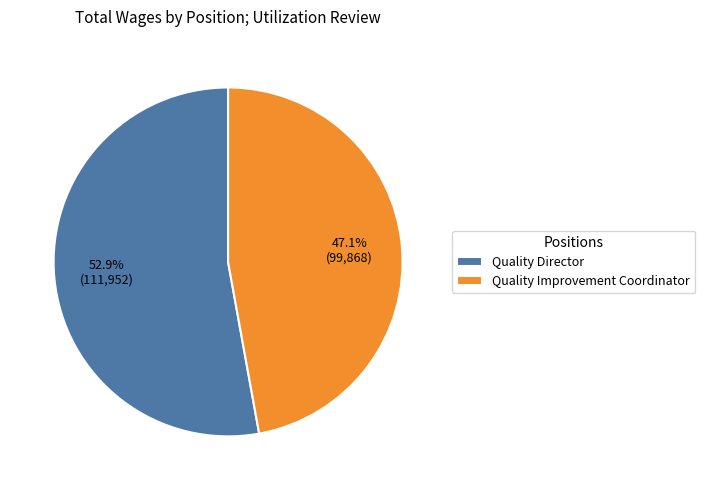

True or false: Quality Director accounts for 53% of the total.

True